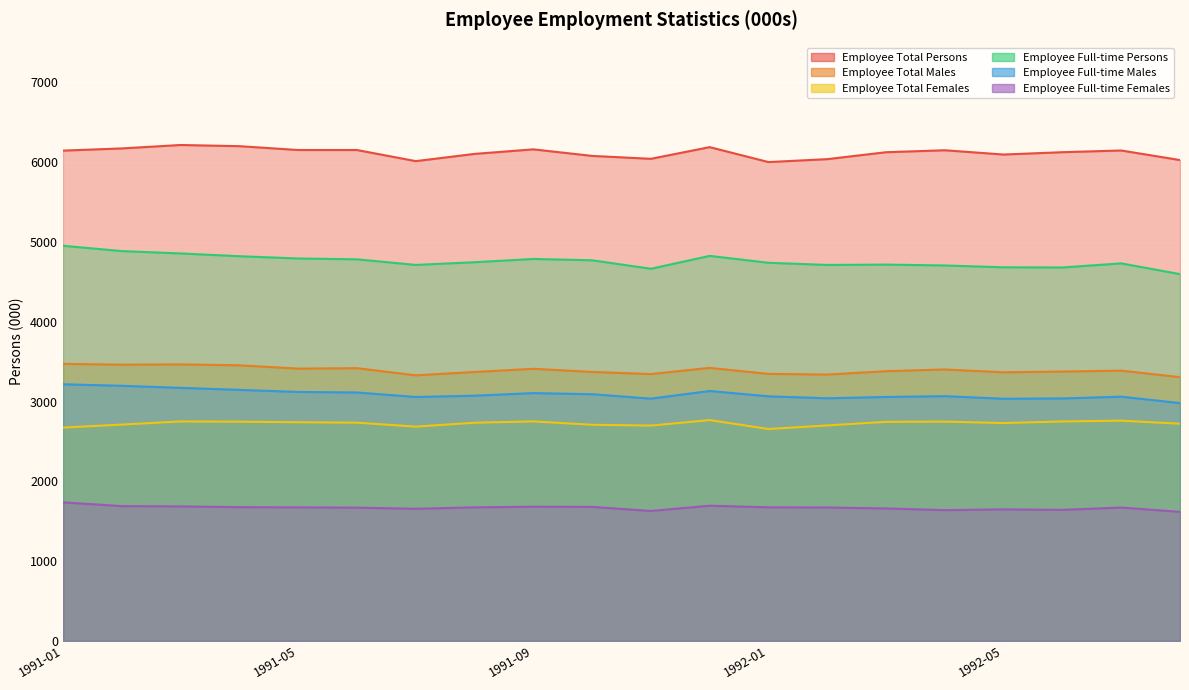

At which label does Employee Total Persons reach its peak?

1991-03